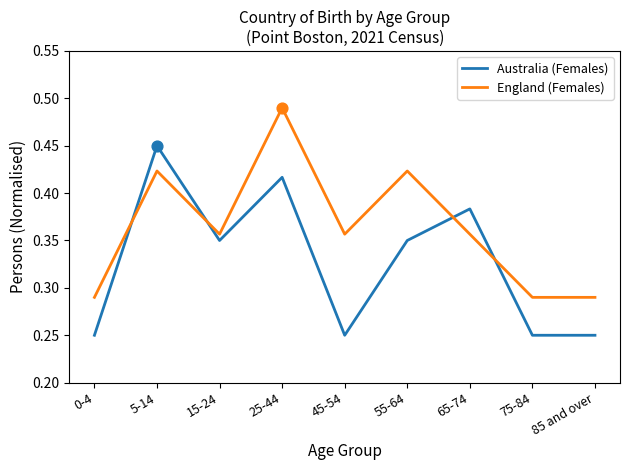

What is the total value across all series at 5-14?

0.9